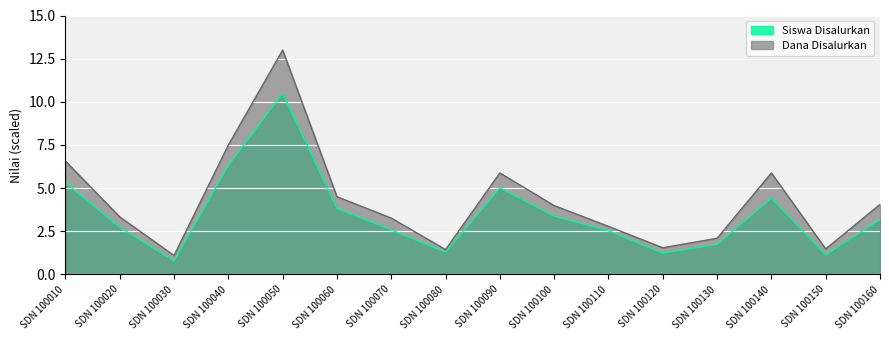

How many series are shown in this chart?

2